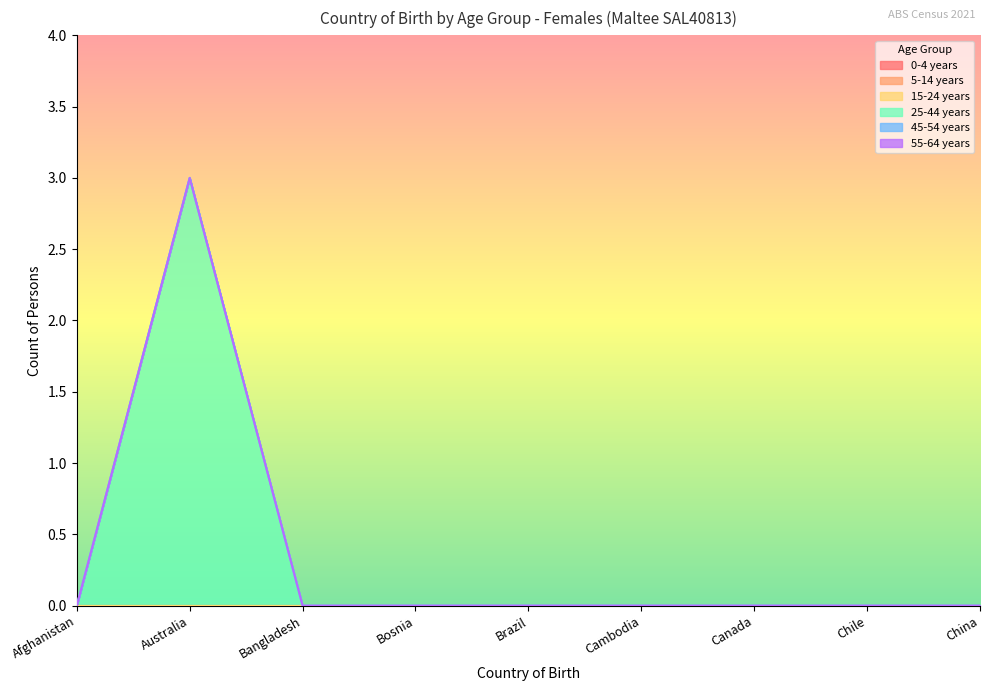

True or false: 55-64 years has more than 1 interior local peaks.

False